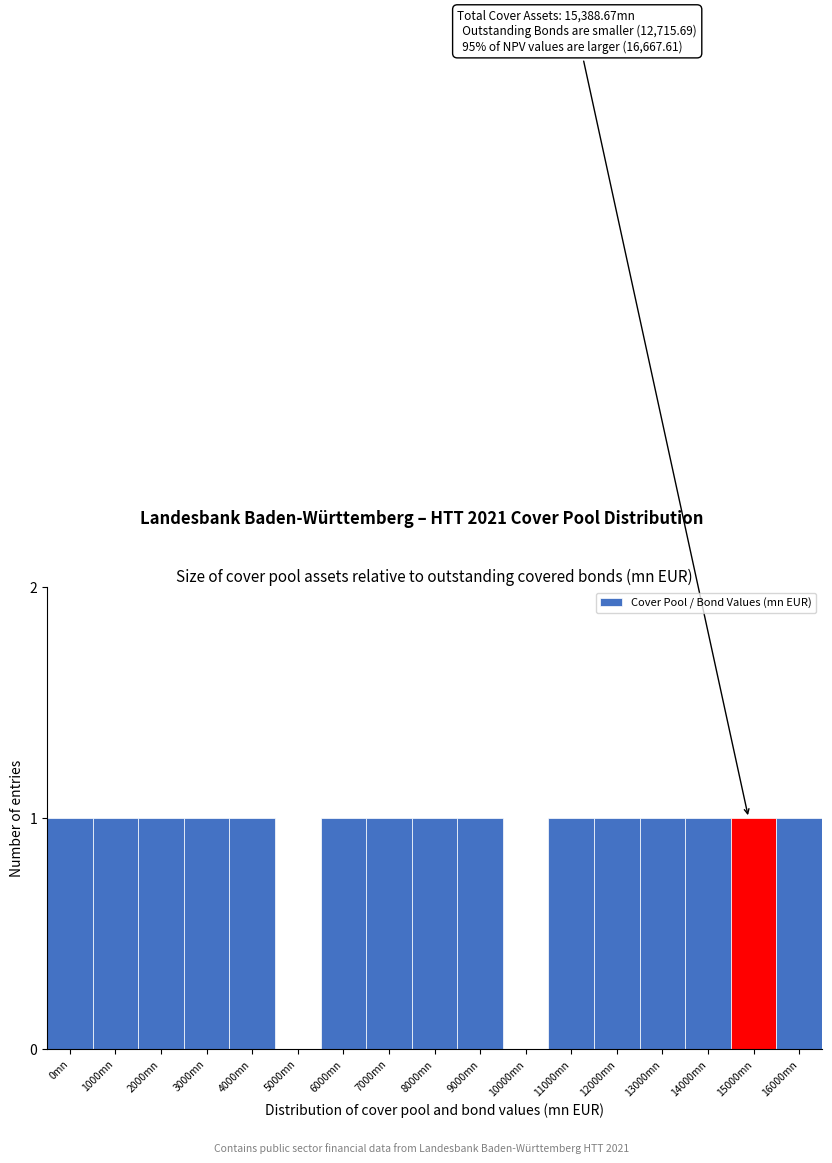

Reading left to right, what are all the values shown in this chart?

0mn=1	1000mn=1	2000mn=1	3000mn=1	4000mn=1	5000mn=0	6000mn=1	7000mn=1	8000mn=1	9000mn=1	10000mn=0	11000mn=1	12000mn=1	13000mn=1	14000mn=1	15000mn=1	16000mn=1